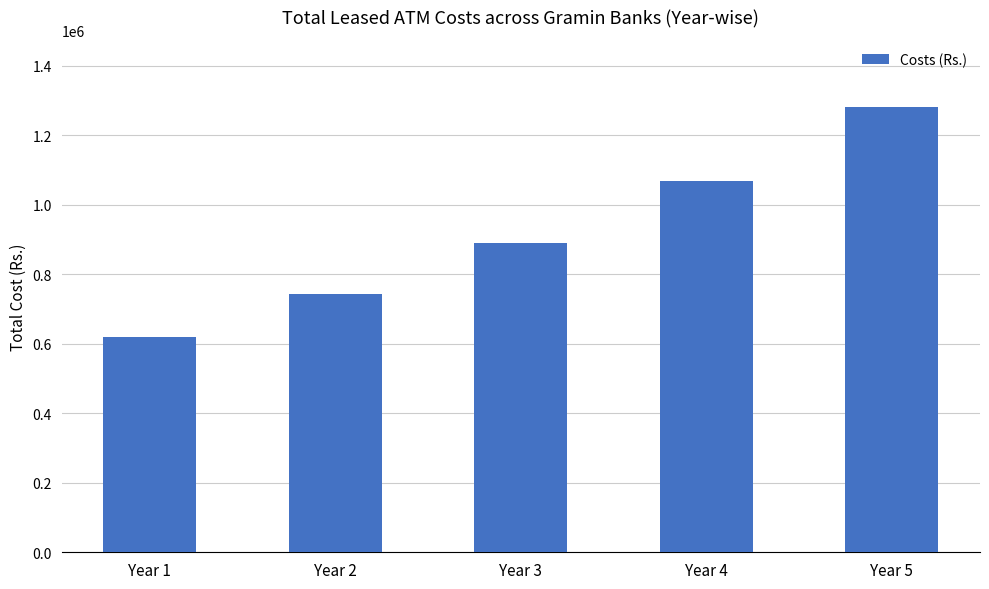

What is the greatest value displayed?

1282269.0